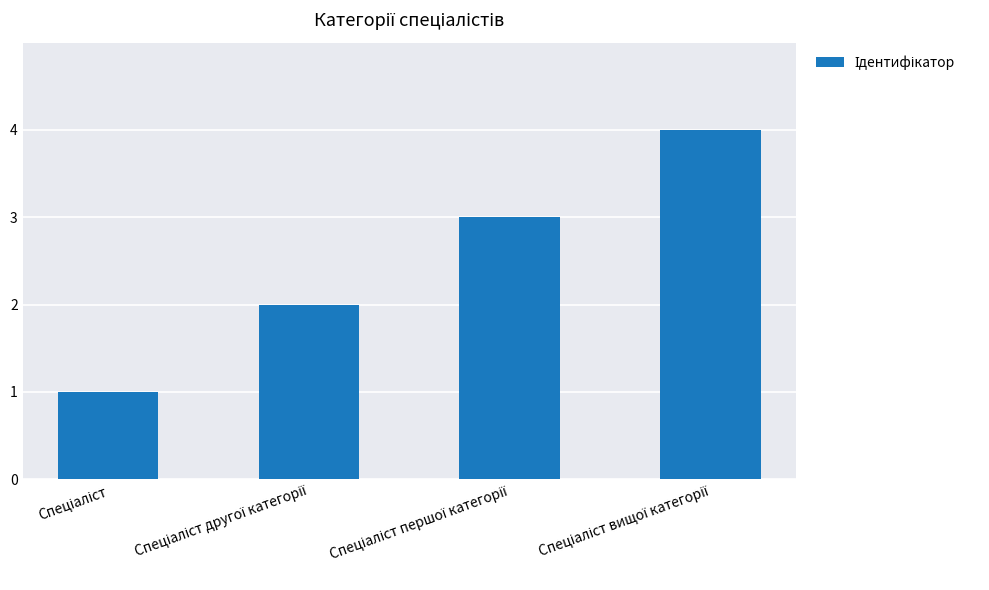

How many values are between 2 and 4?

3